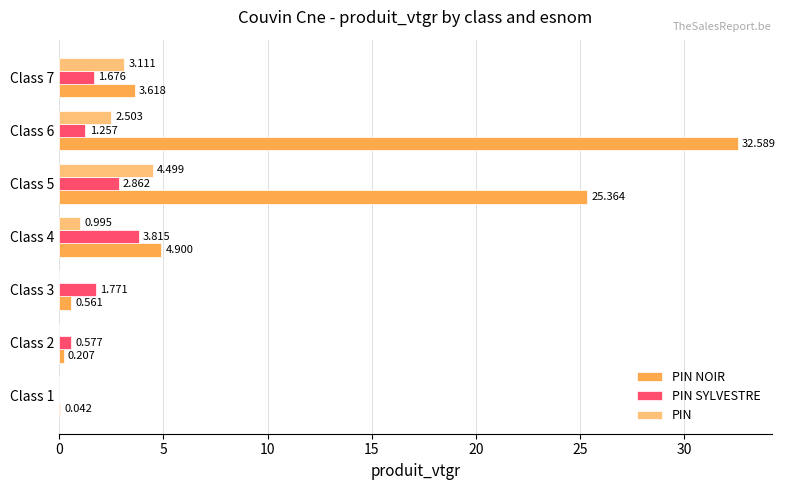

Which series has the largest total across all categories?

PIN NOIR